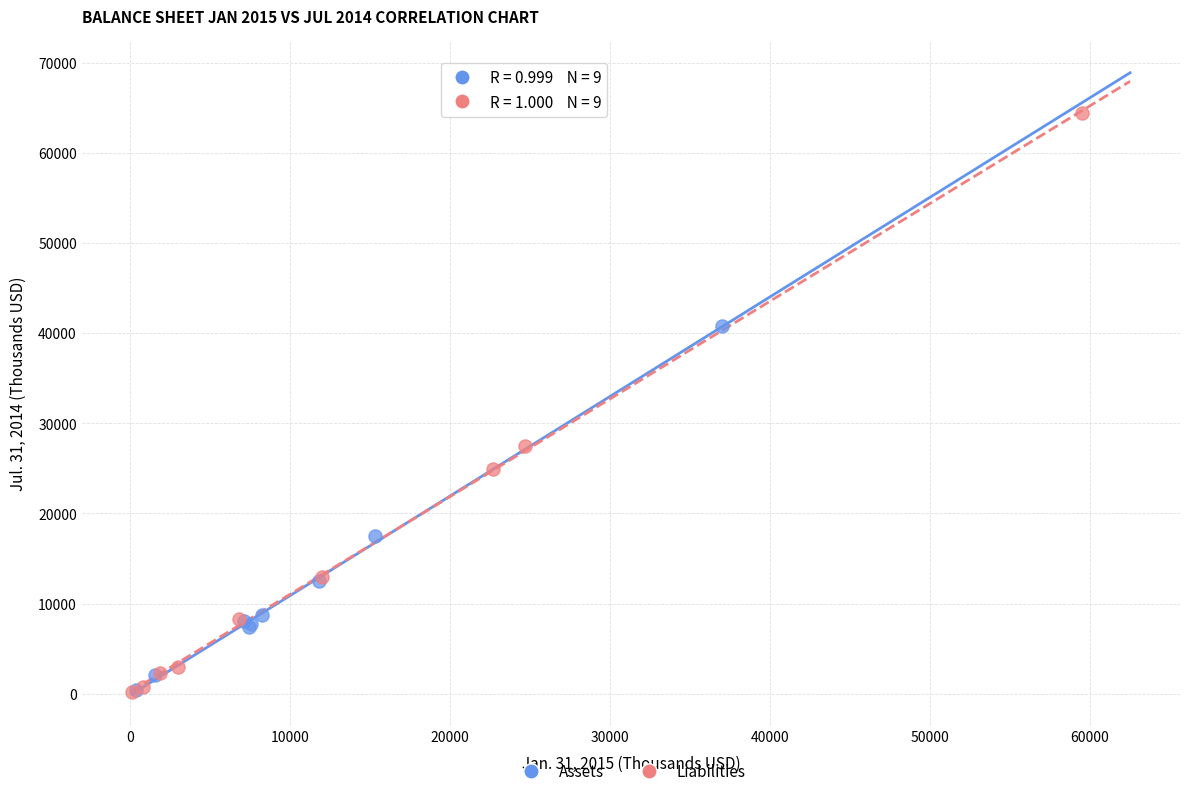

Which series reaches the maximum Y coordinate?

Liabilities